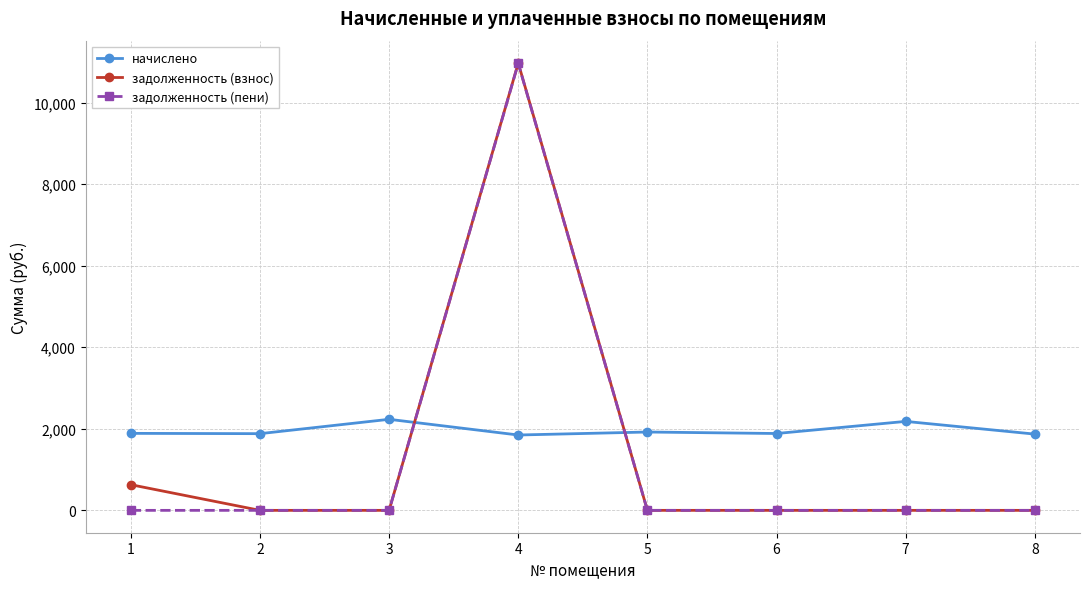

How many lines are shown in the chart?

3